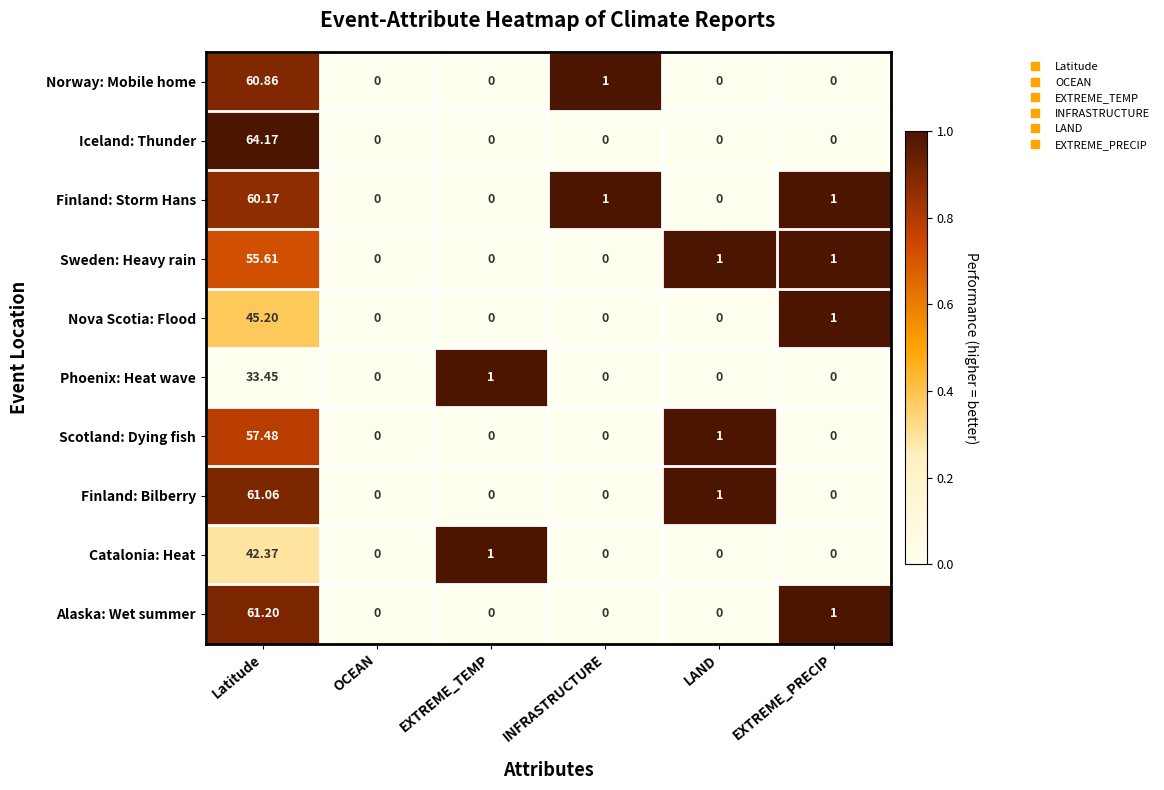

Which series has the largest total across all categories?

Iceland: Thunder